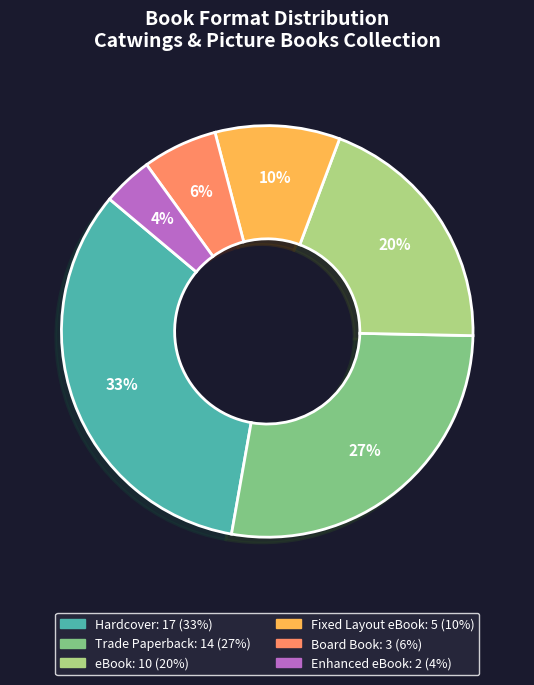

Which category has the smallest portion of the pie?

Enhanced eBook